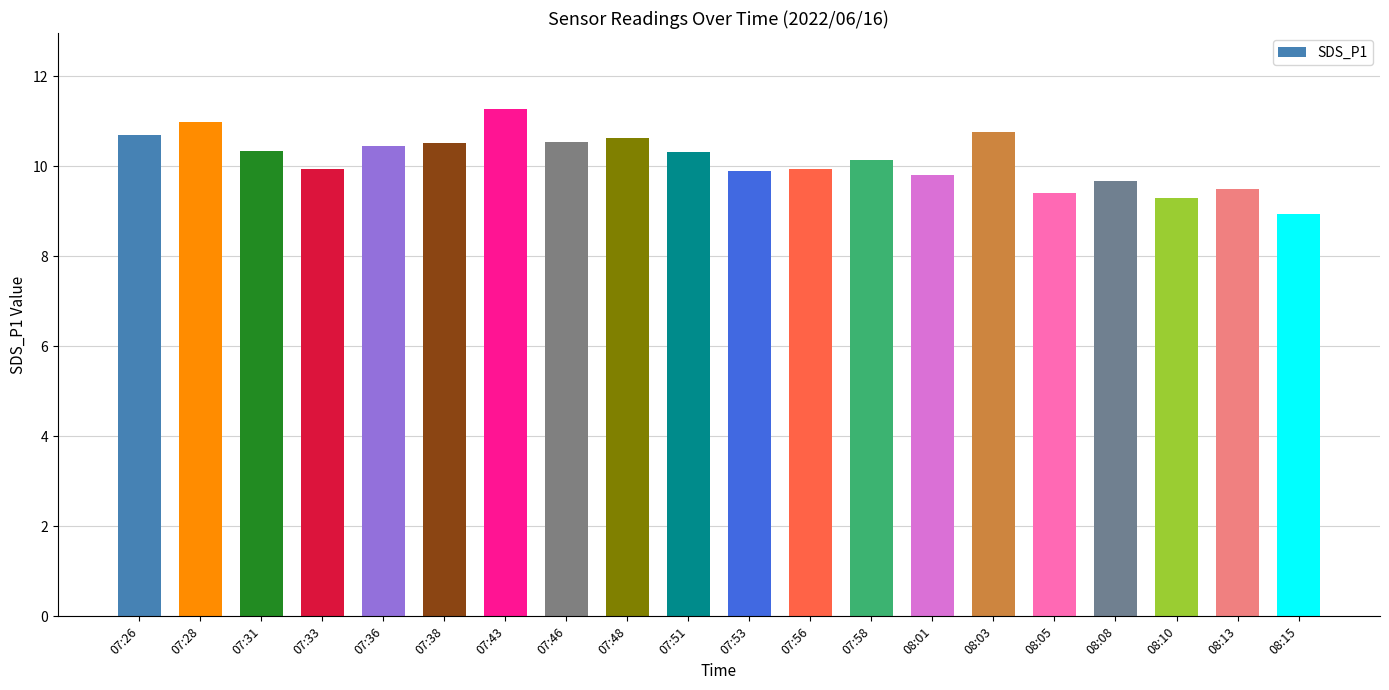

What value does the data have at 08:05?

9.4